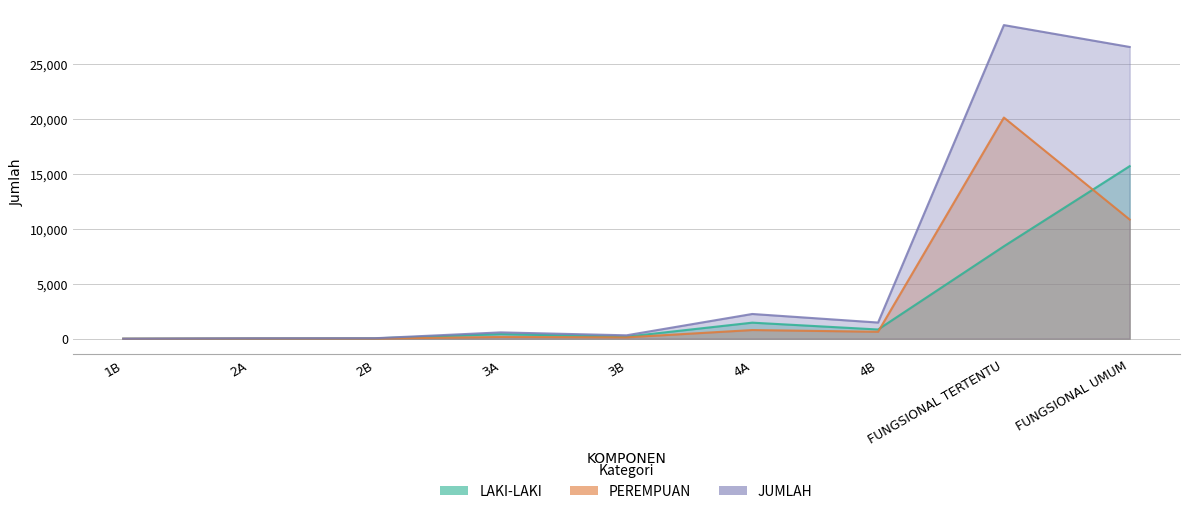

Reading left to right, transcribe all the data shown in this chart.

LAKI-LAKI: 1B=1	2A=24	2B=35	3A=414	3B=187	4A=1462	4B=840	FUNGSIONAL TERTENTU=8413	FUNGSIONAL UMUM=15705
PEREMPUAN: 1B=0	2A=11	2B=9	3A=162	3B=124	4A=790	4B=633	FUNGSIONAL TERTENTU=20129	FUNGSIONAL UMUM=10846
JUMLAH: 1B=1	2A=35	2B=44	3A=576	3B=311	4A=2252	4B=1473	FUNGSIONAL TERTENTU=28542	FUNGSIONAL UMUM=26551